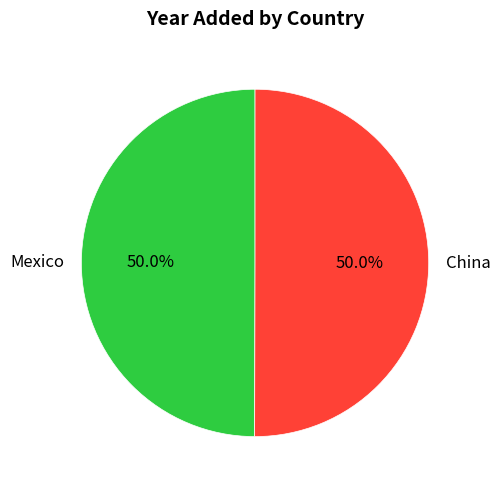

What is the ratio of the value at China to the value at Mexico?

1.0